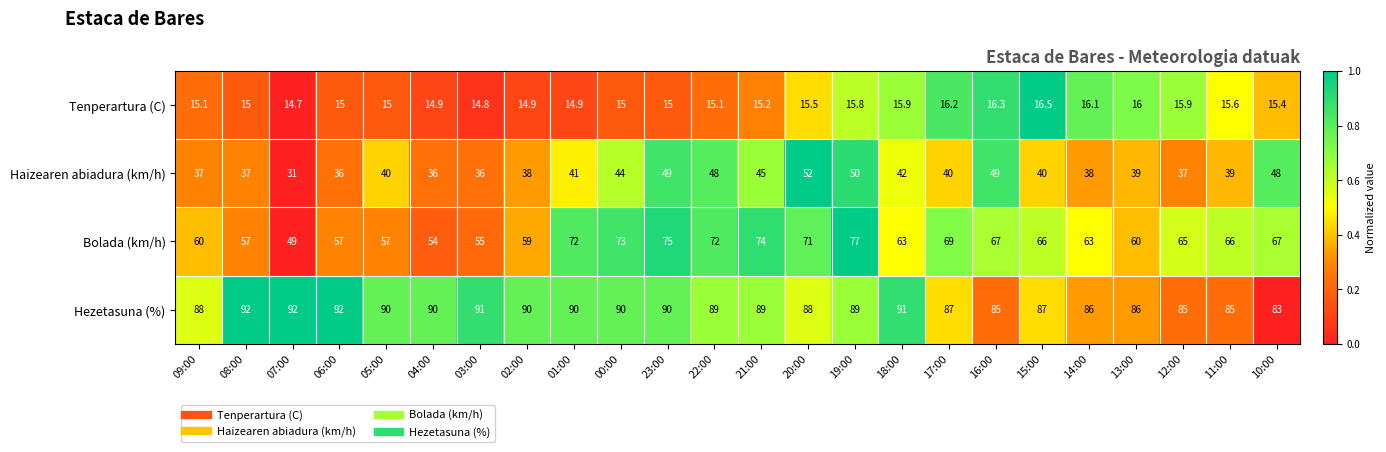

True or false: Bolada (km/h) has a value of 96.4 at 21:00.

False